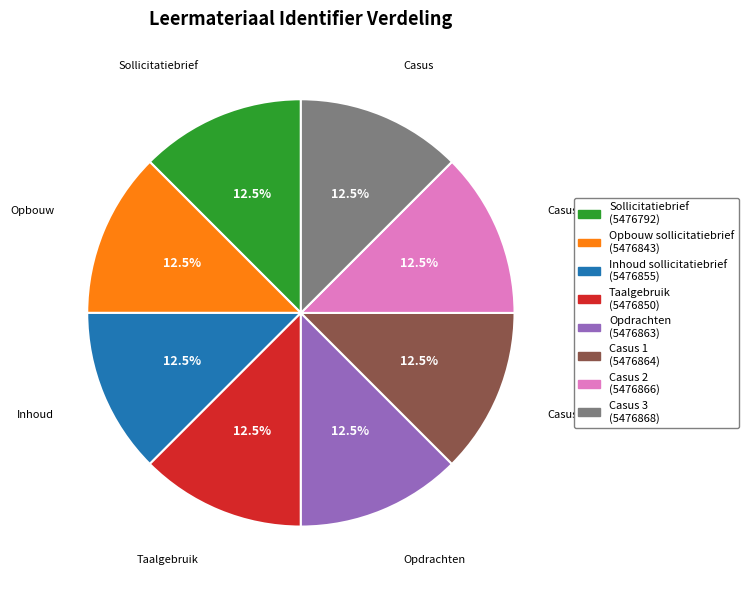

To the nearest percent, what is the combined percentage of Inhoud sollicitatiebrief and Opdrachten?

25%